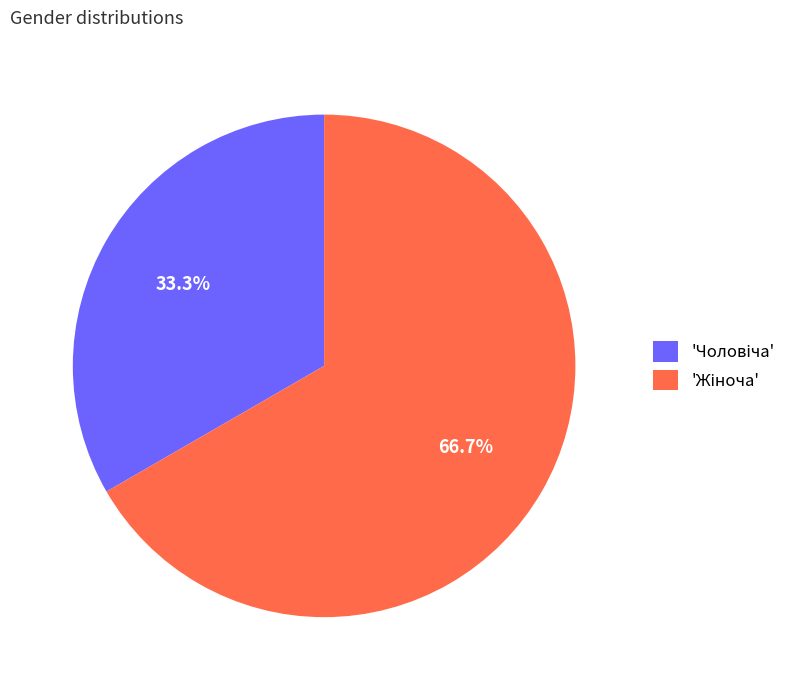

Is there any slice that represents more than half of the pie?

Yes